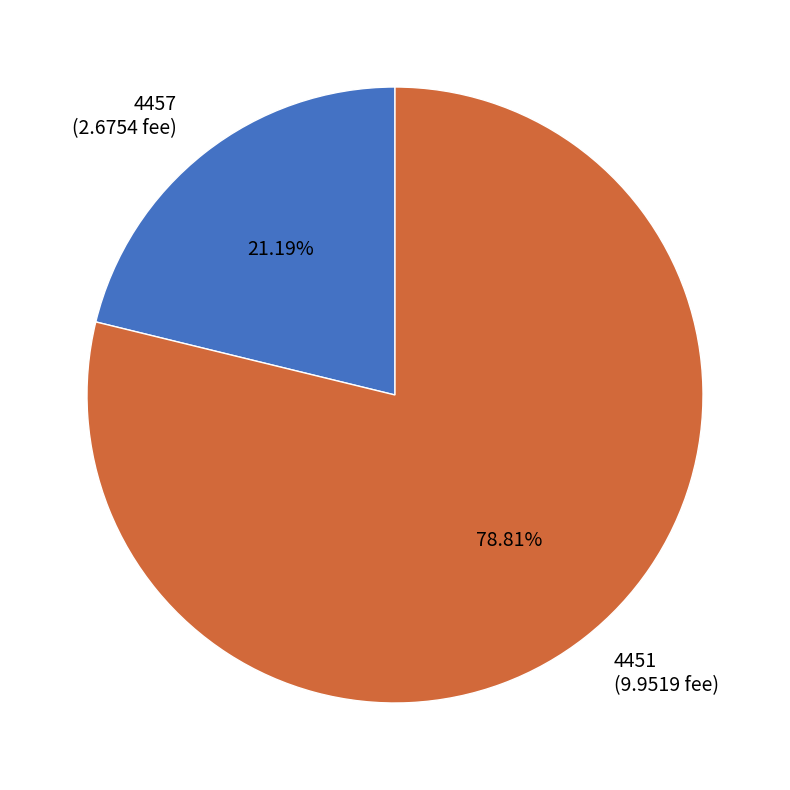

What is the ratio of the value at 4451 to the value at 4457?

3.7